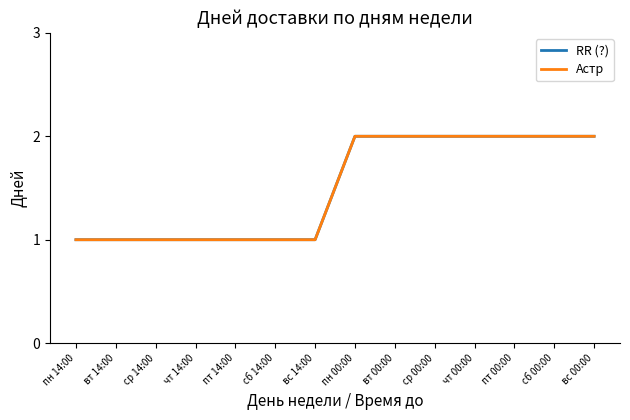

Read the Астр value at ср 00:00.

2